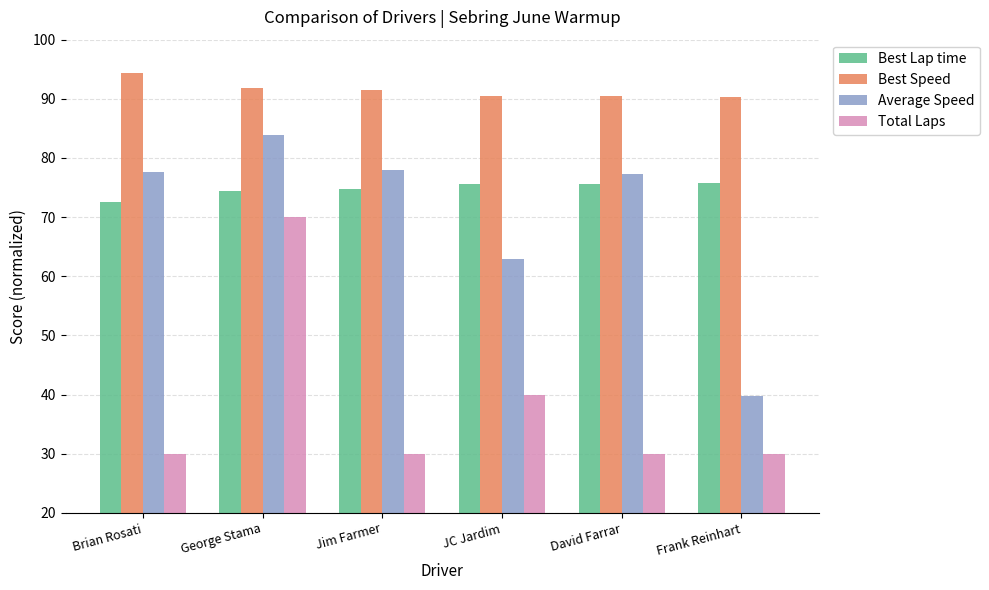

What is the label of the 4th bar from the right?

Jim Farmer